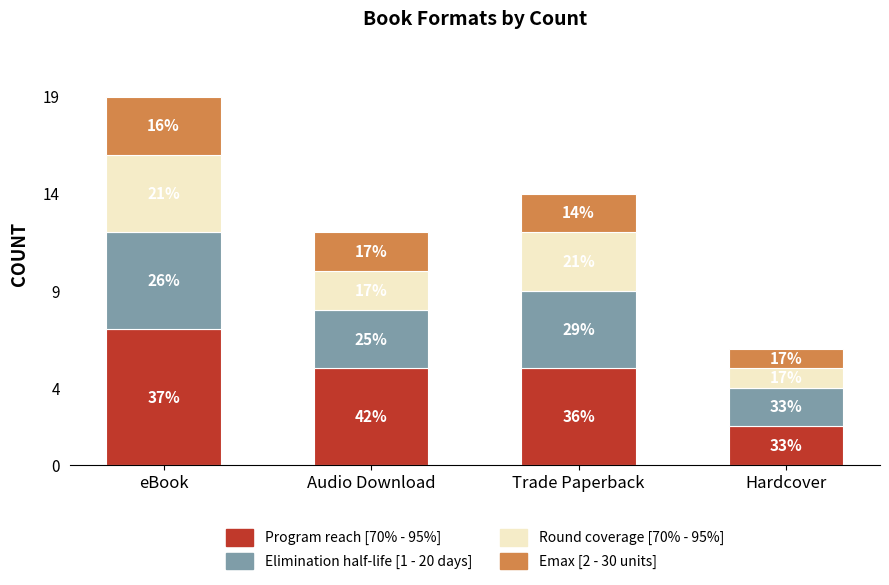

What is the label of the 2nd bar from the right?

Trade Paperback